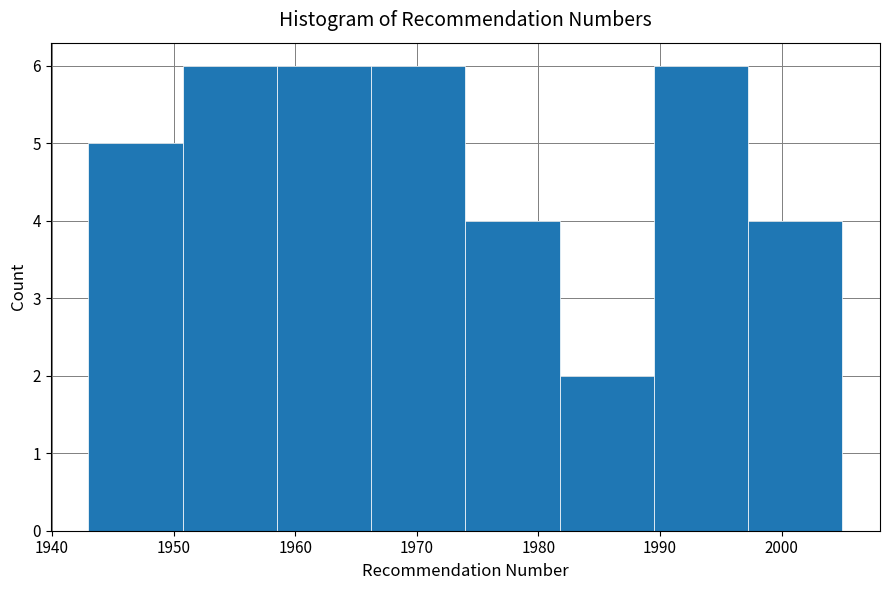

Reading left to right, list every bar in this chart as the range it spans on the x-axis followed by its height. Neither the bar edges nor the heights are printed on the chart, so give them approximately, as read against the axes.

1943 to 1951: 5
1951 to 1959: 6
1959 to 1966: 6
1966 to 1974: 6
1974 to 1982: 4
1982 to 1990: 2
1990 to 1997: 6
1997 to 2005: 4